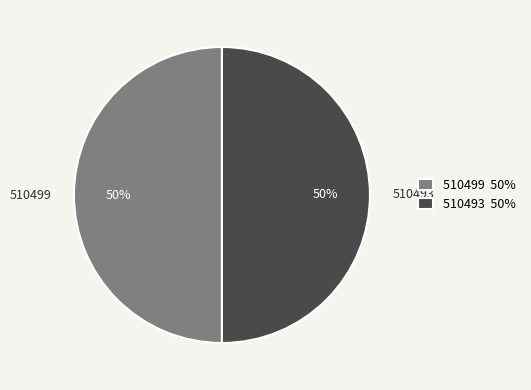

What is the ratio of the value at 510499 to the value at 510493?

1.0